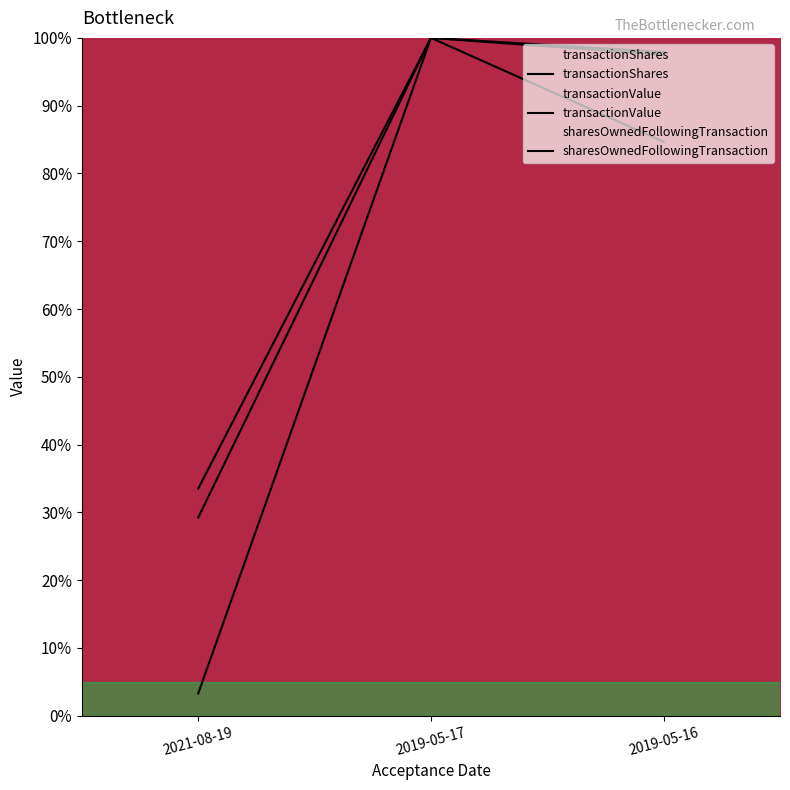

Is it true that transactionShares equals 4.8 at 2021-08-19?

False